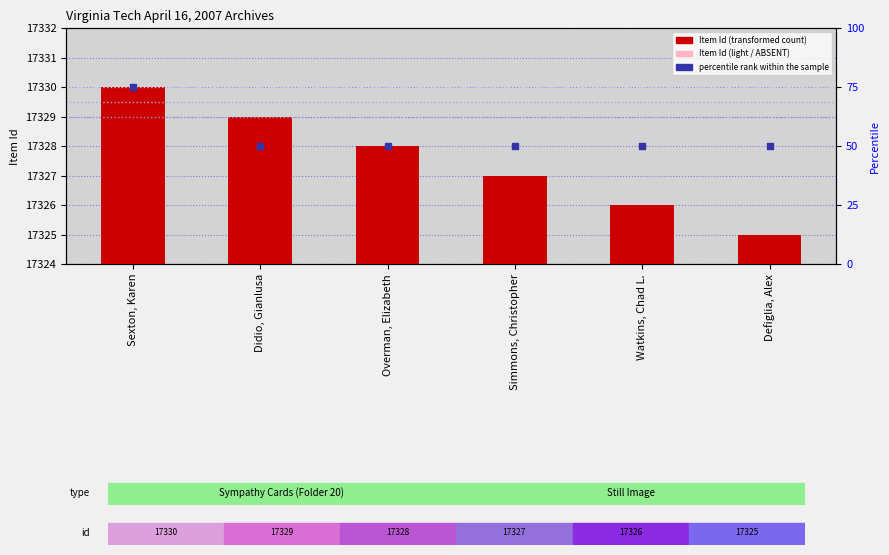

What is the total value across all series at Simmons, Christopher?

34703.5